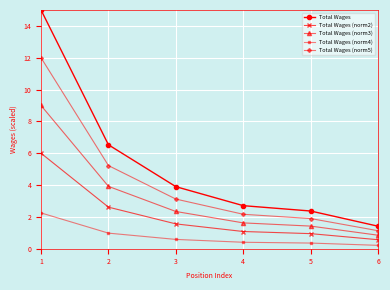

What is the minimum value shown in the chart?

0.2